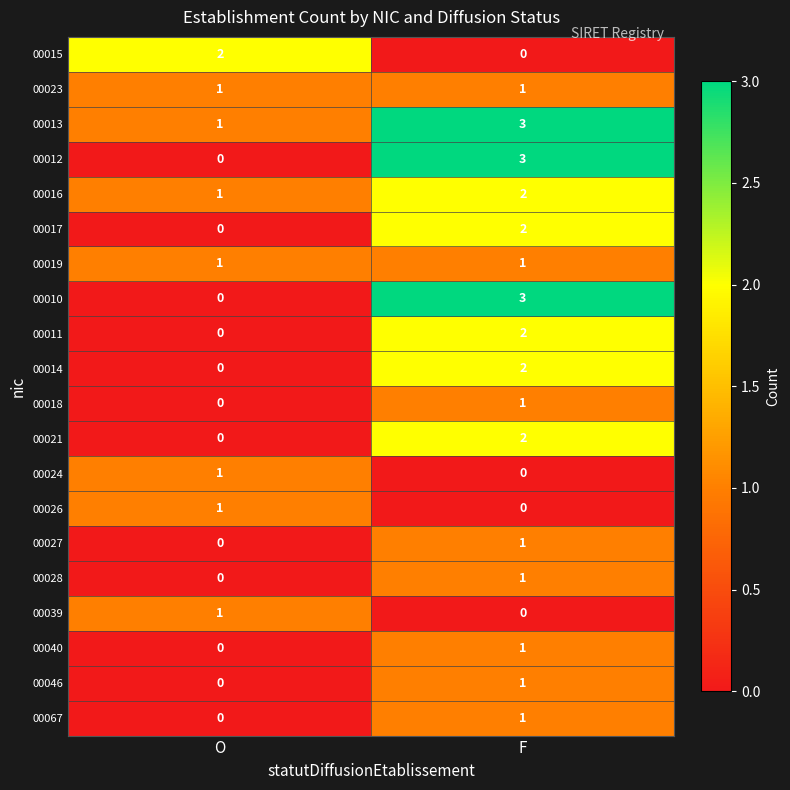

At which category is the sum across all series the highest?

F